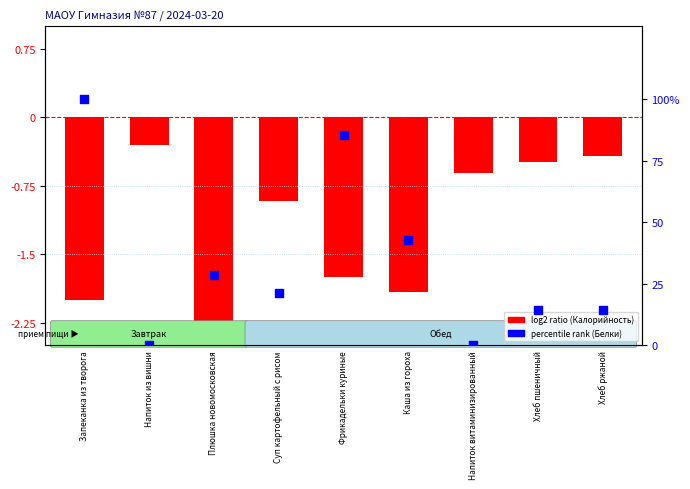

Which series has the largest Y range (max minus min)?

percentile rank (Белки)